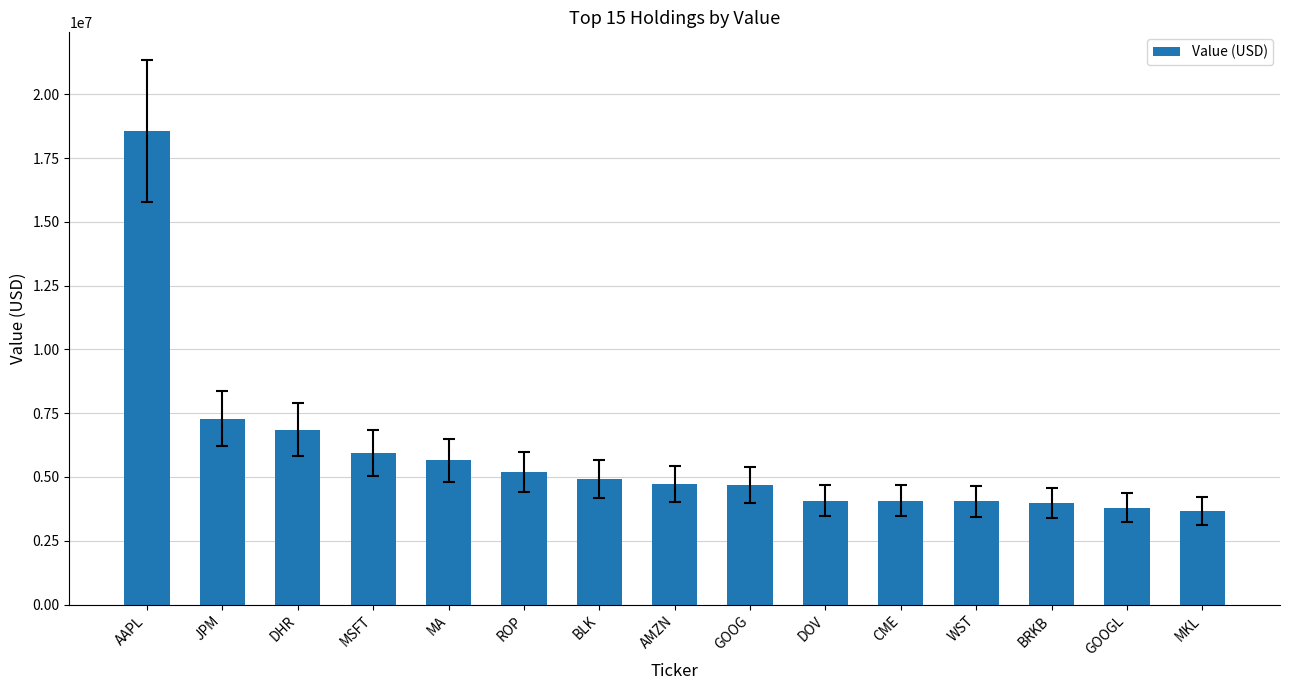

What is the difference between the second highest and minimum values?

3638219